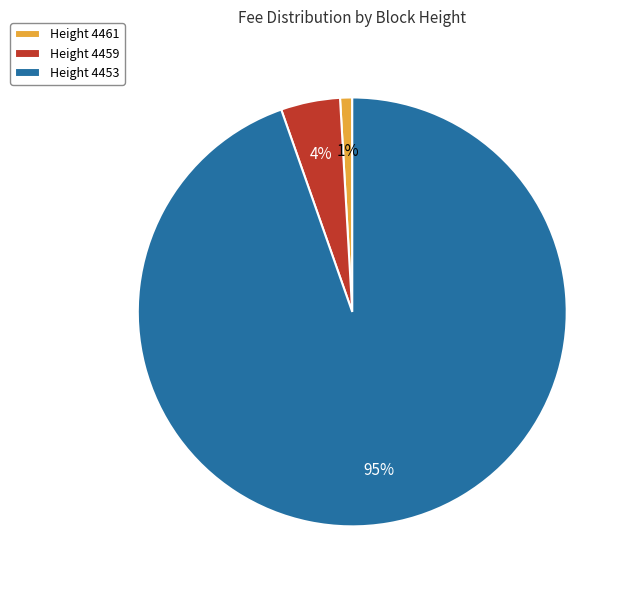

Is it true that Height 4459 is 4% of the pie?

True